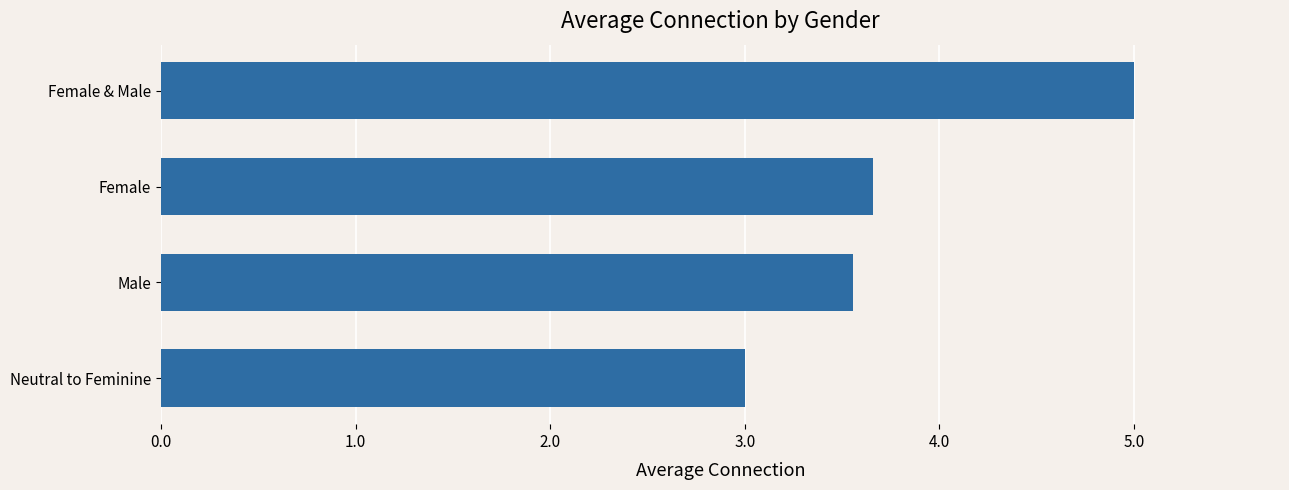

Which has a higher value, Neutral to Feminine or Male?

Male